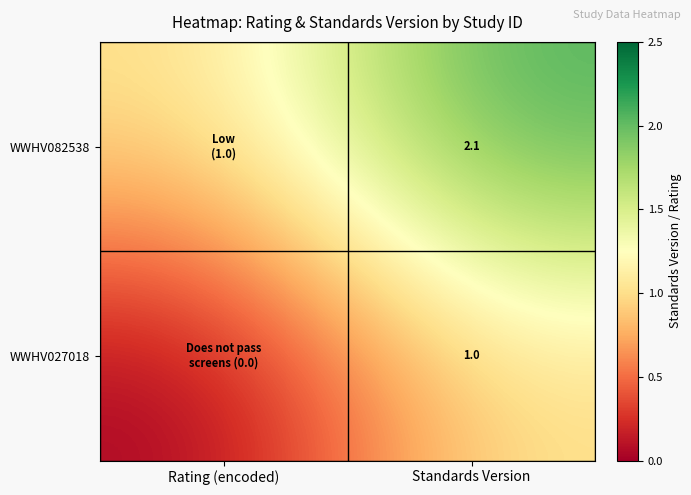

Is it true that WWHV082538 equals 2.1 at Standards Version?

True